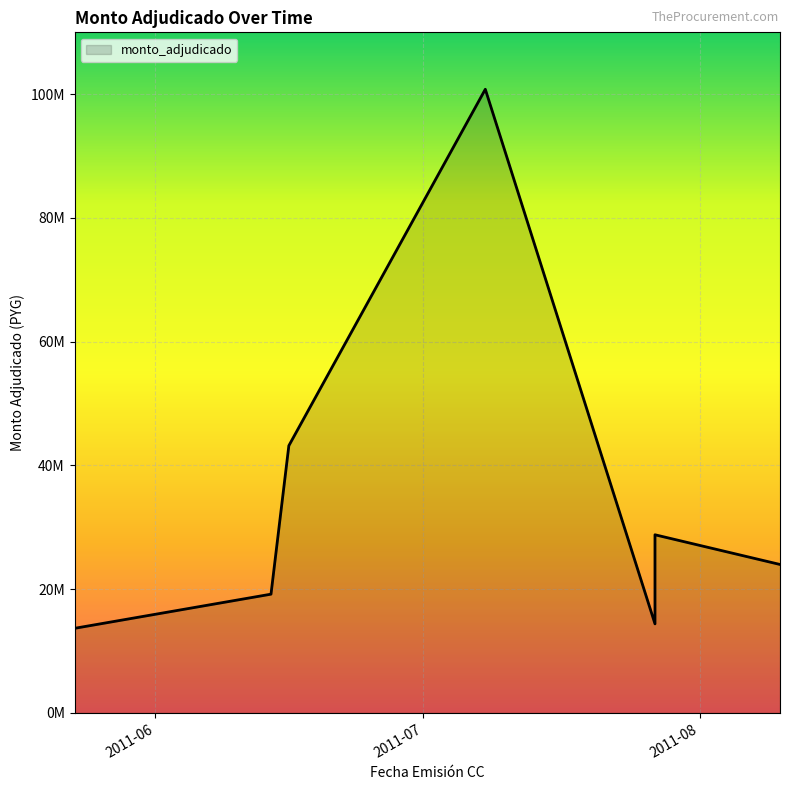

Which has a higher value, 2011-07-27 or 2011-07-27?

2011-07-27